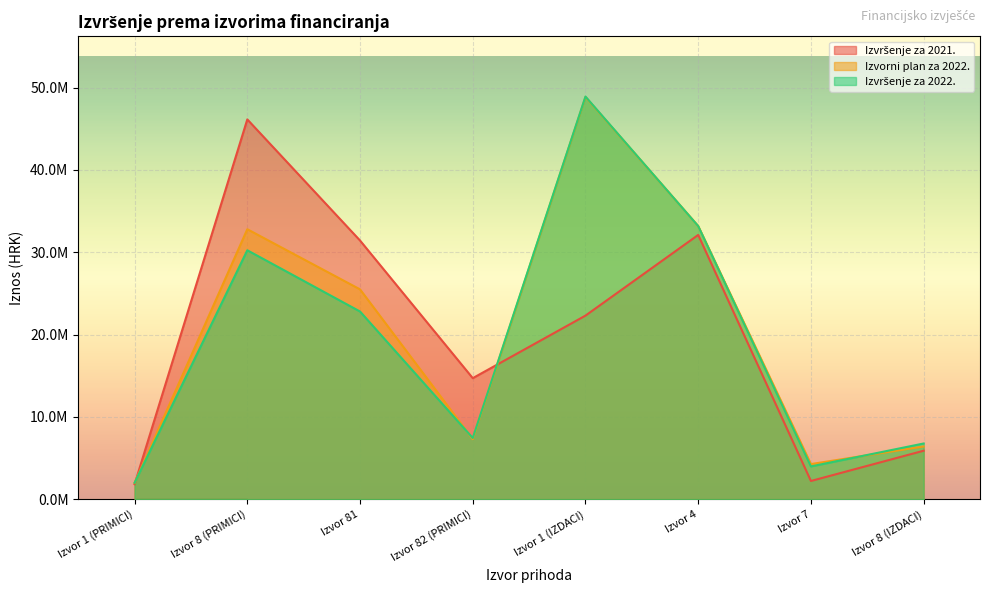

Reading left to right, extract all data points from this chart.

Izvršenje za 2021.: Izvor 1 (PRIMICI)=1826641.6	Izvor 8 (PRIMICI)=46139409.7	Izvor 81=31428615.7	Izvor 82 (PRIMICI)=14710794.0	Izvor 1 (IZDACI)=22306489.7	Izvor 4=32107376.3	Izvor 7=2221617.0	Izvor 8 (IZDACI)=5895161.8
Izvorni plan za 2022.: Izvor 1 (PRIMICI)=1984000.0	Izvor 8 (PRIMICI)=32800280.0	Izvor 81=25496300.0	Izvor 82 (PRIMICI)=7303980.0	Izvor 1 (IZDACI)=48858200.0	Izvor 4=33188700.0	Izvor 7=4273877.0	Izvor 8 (IZDACI)=6413100.0
Izvršenje za 2022.: Izvor 1 (PRIMICI)=2001868.9	Izvor 8 (PRIMICI)=30244147.7	Izvor 81=22806392.6	Izvor 82 (PRIMICI)=7437755.0	Izvor 1 (IZDACI)=48913213.2	Izvor 4=33182507.9	Izvor 7=3989269.9	Izvor 8 (IZDACI)=6773315.5